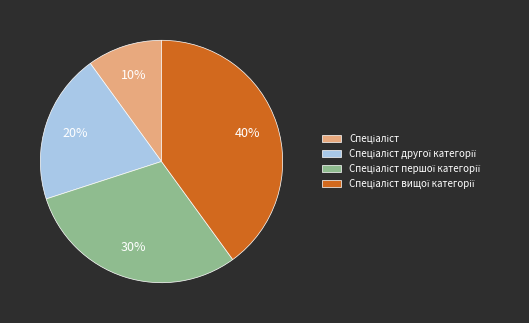

To the nearest percent, what is the average slice percentage?

25%